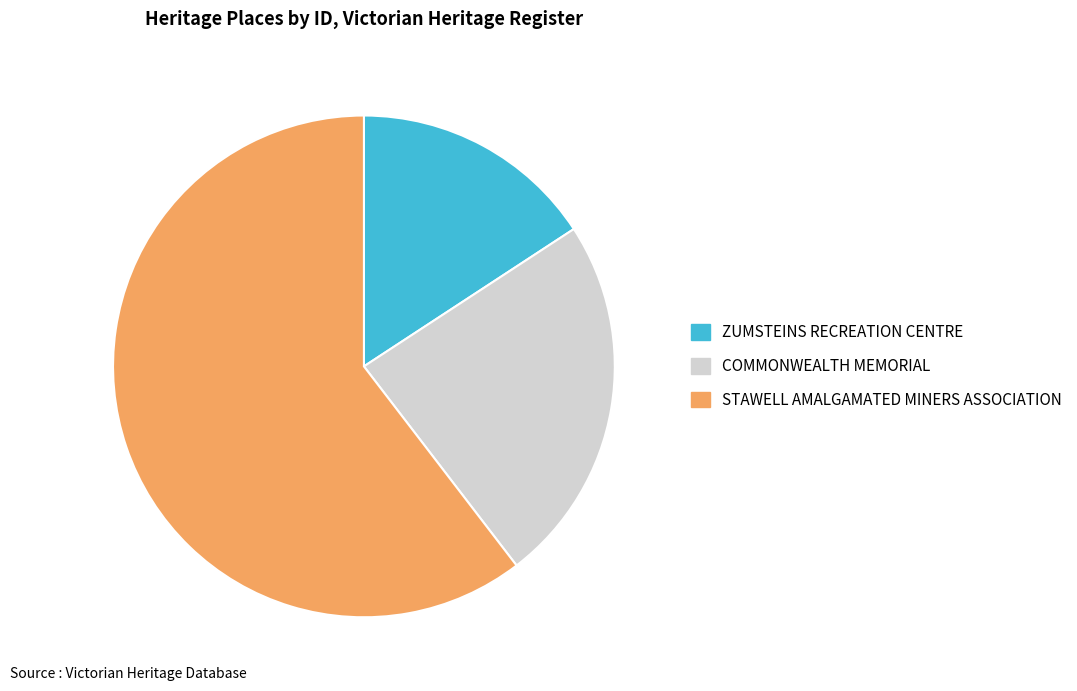

What is the majority slice?

STAWELL AMALGAMATED MINERS ASSOCIATION